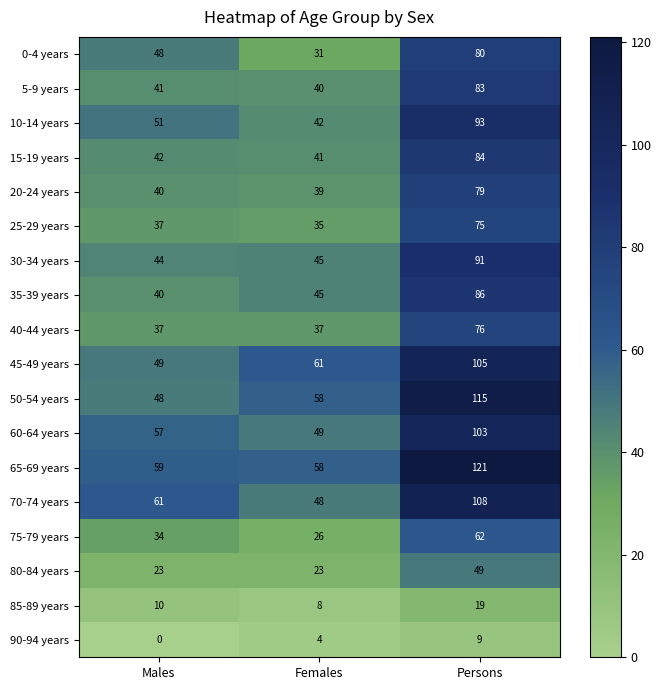

Rank the categories by 25-29 years value from highest to lowest.

Persons, Males, Females